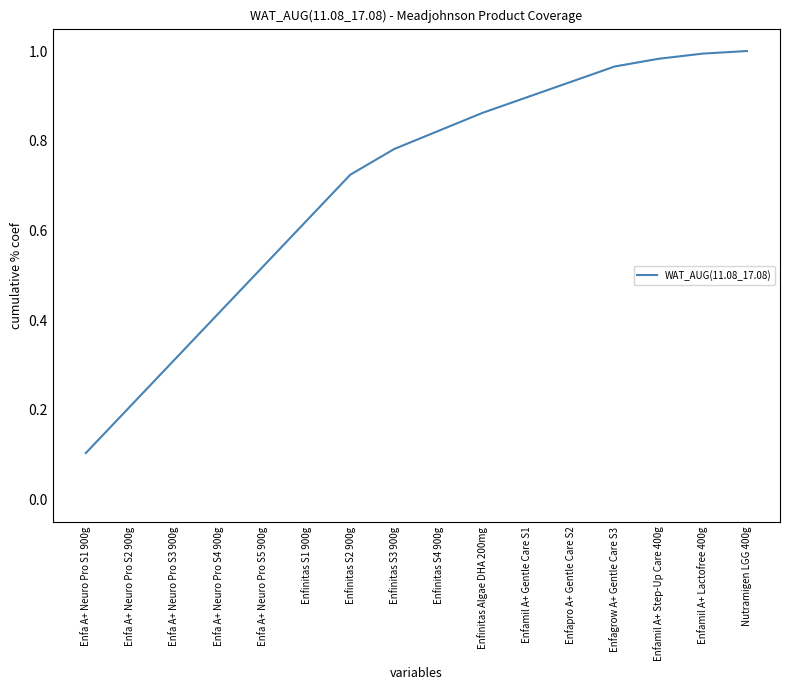

Which category has the lowest value across all series?

Enfa A+ Neuro Pro S1 900g